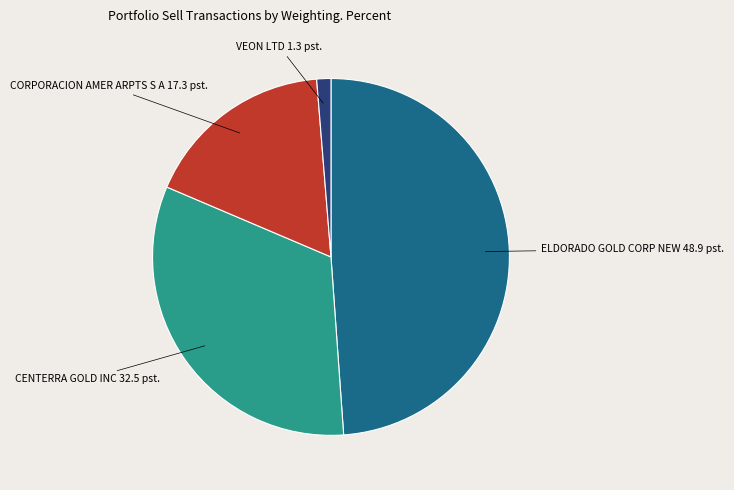

The ELDORADO GOLD CORP NEW slice represents 49% of the pie. True or false?

True